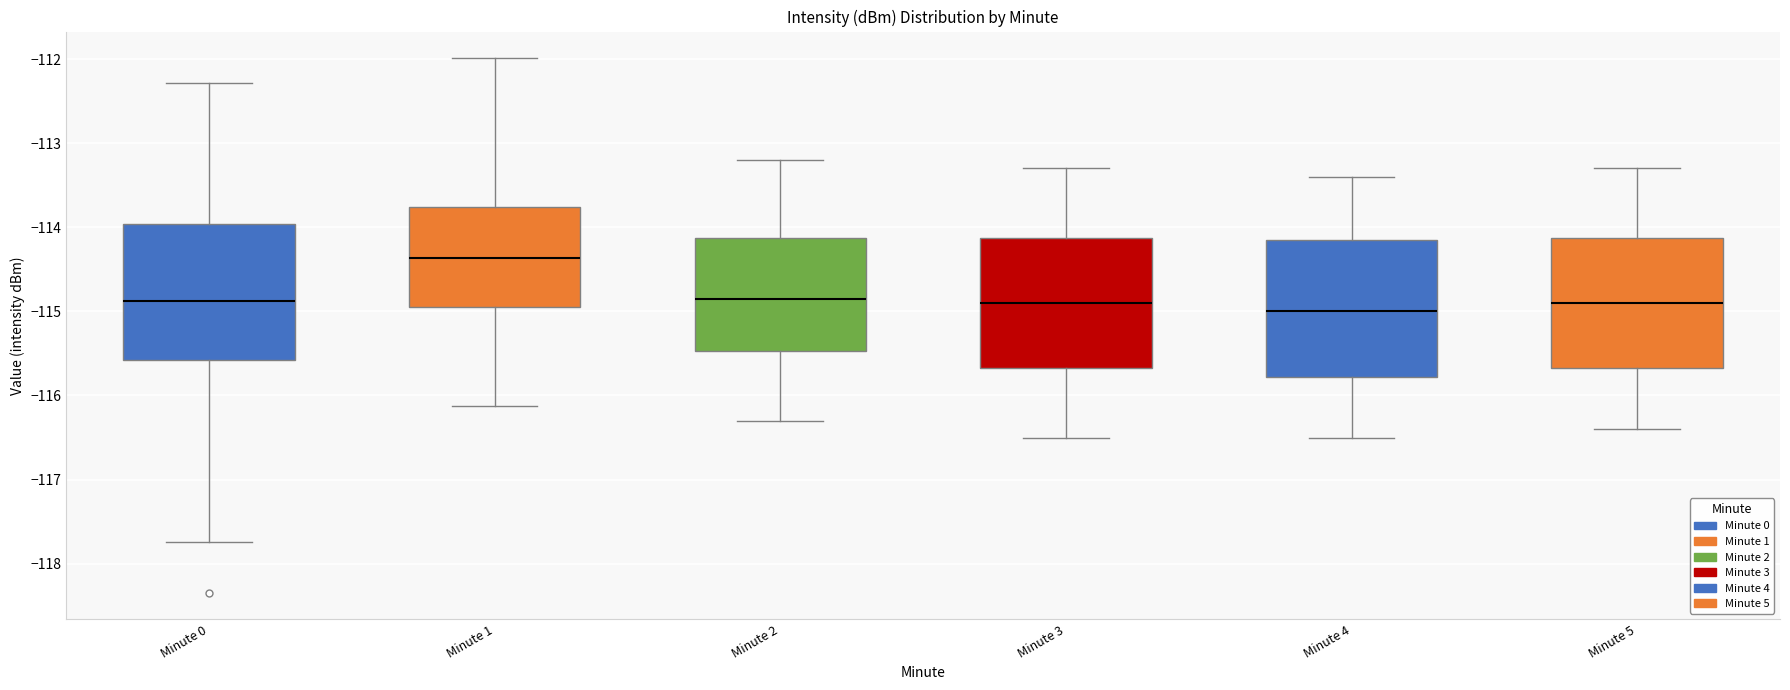

Which box's median line is the highest?

Minute 1